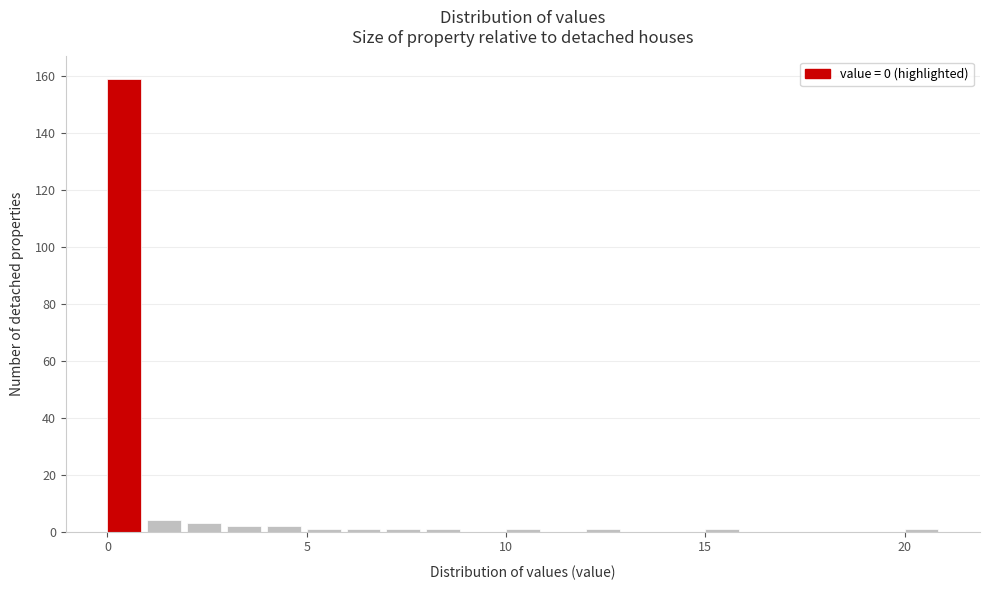

Read against the x-axis, roughly where is the centre of the tallest bar?

0.5